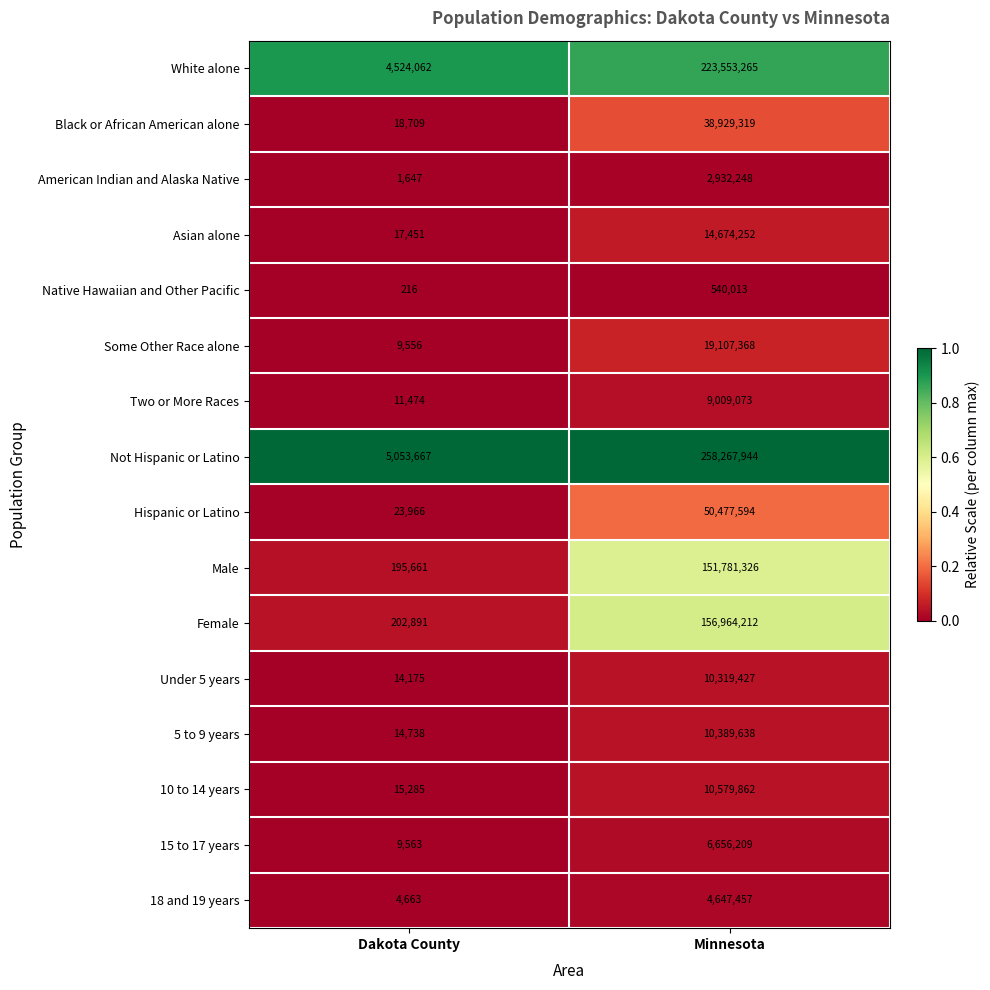

Rank the series at Dakota County from lowest to highest value.

Native Hawaiian and Other Pacific, American Indian and Alaska Native, 18 and 19 years, Some Other Race alone, 15 to 17 years, Two or More Races, Under 5 years, 5 to 9 years, 10 to 14 years, Asian alone, Black or African American alone, Hispanic or Latino, Male, Female, White alone, Not Hispanic or Latino